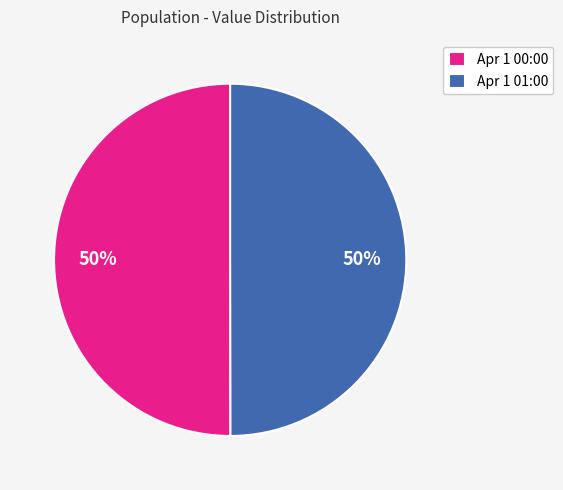

What is the ratio of the value at Apr 1 01:00 to the value at Apr 1 00:00?

1.0